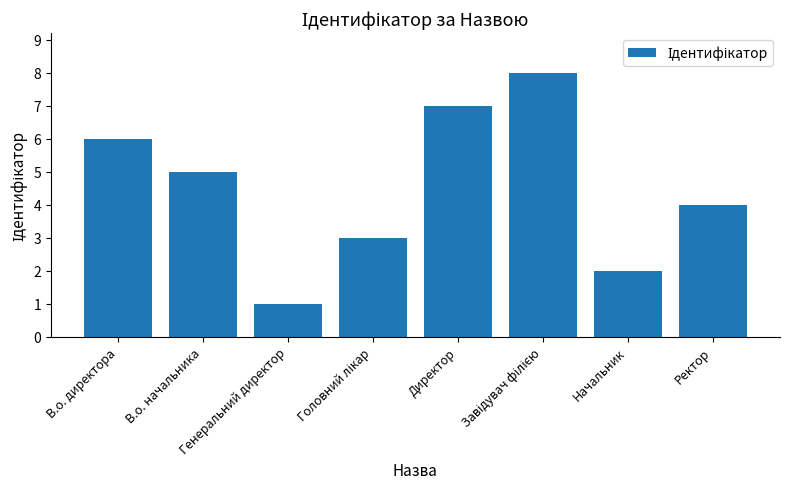

What is the maximum value shown in the chart?

8